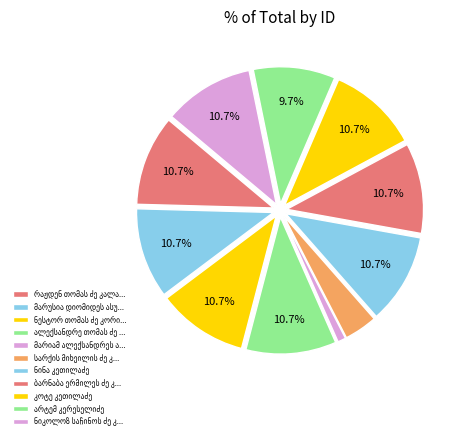

How many segments does this pie chart have?

11